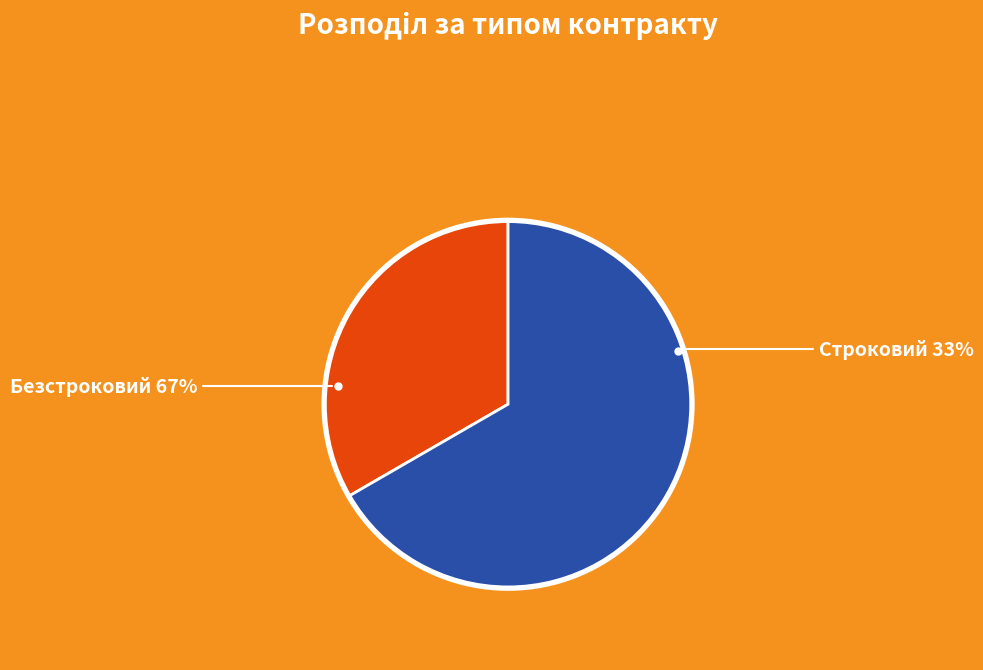

To the nearest percent, what is the combined percentage of Строковий and Безстроковий?

100%